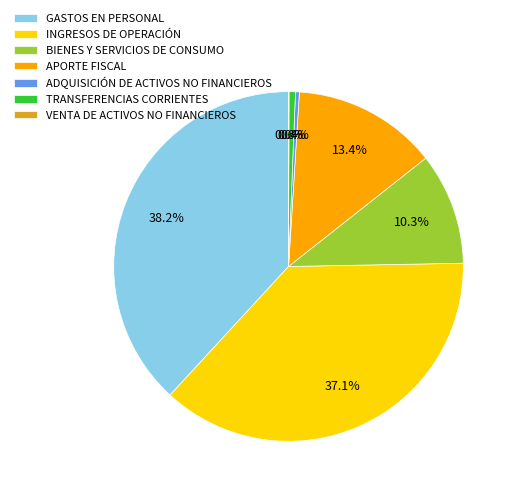

Which slice is the largest?

GASTOS EN PERSONAL